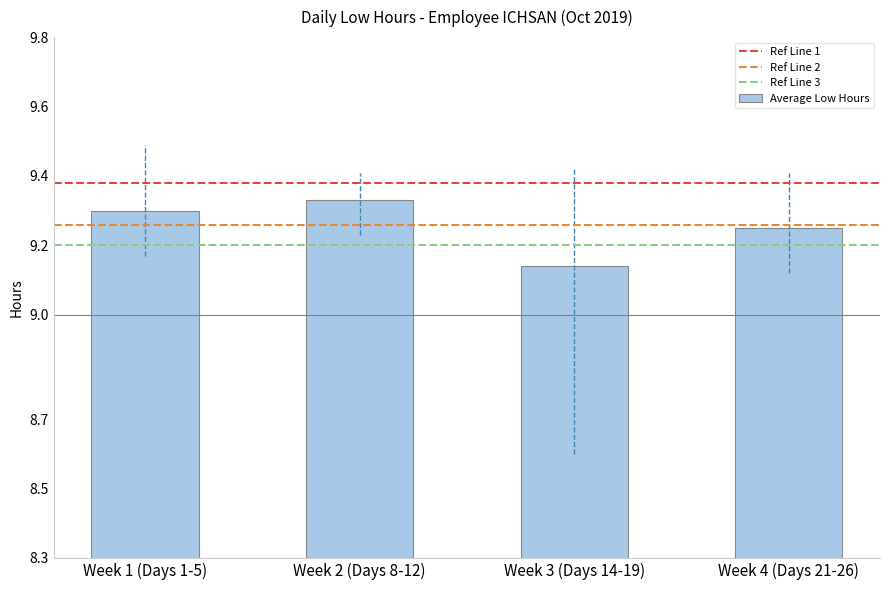

The chart shows a value of 4.5 at Week 3 (Days 14-19). True or false?

False